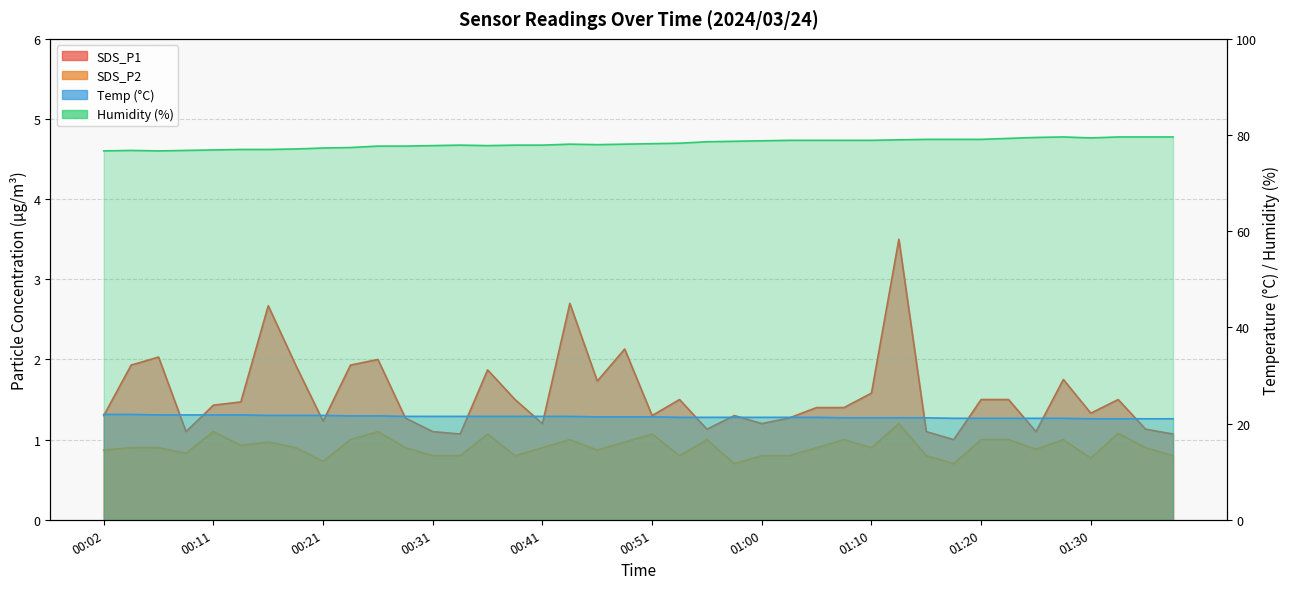

Which category has the lowest value across all series?

00:58